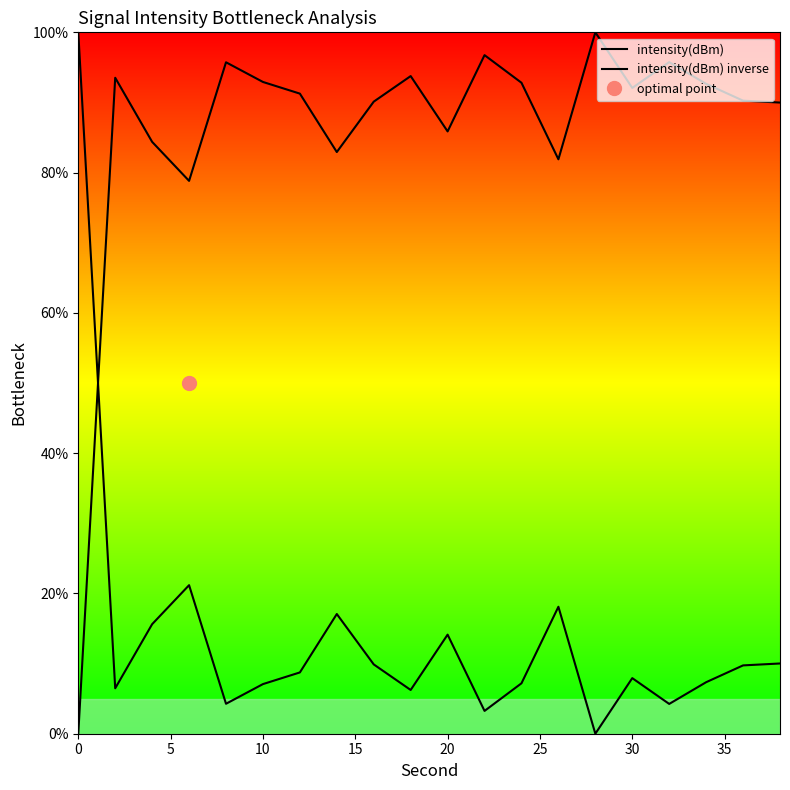

How many categories are shown in the chart?

20